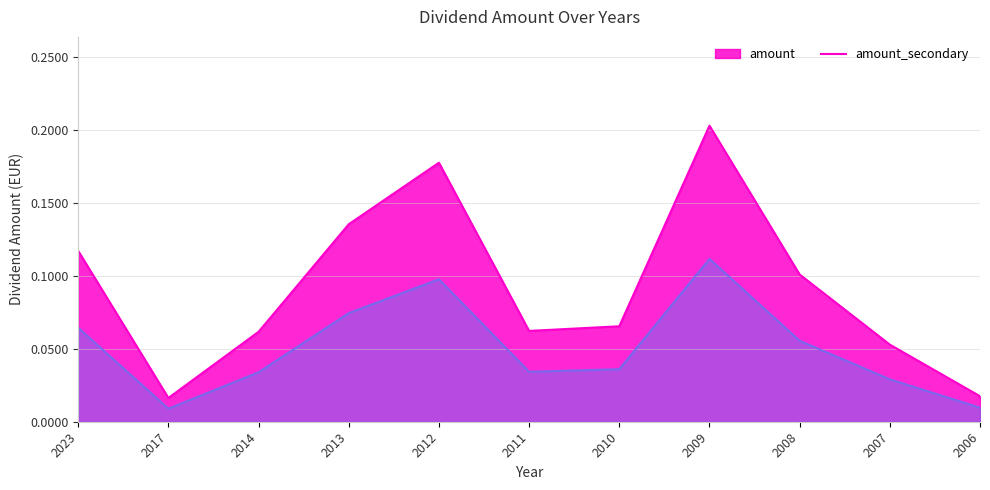

Does the chart display data point markers on the line(s)?

No